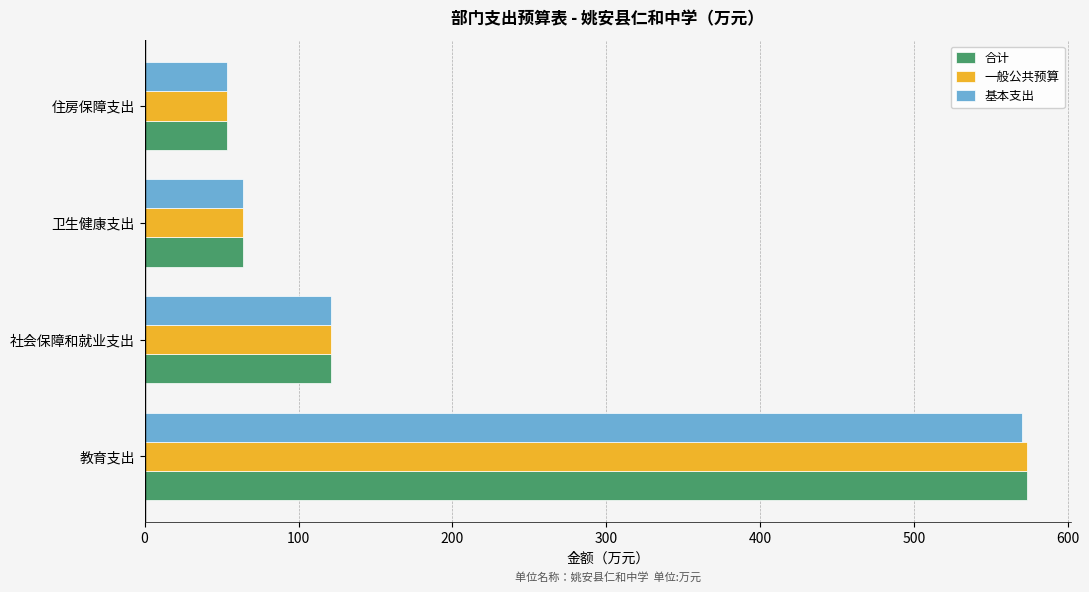

At which label is 一般公共预算 closest to 313?

社会保障和就业支出